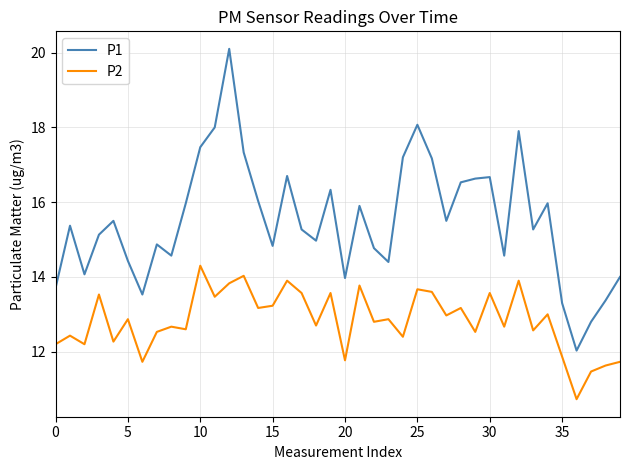

True or false: P2 and P1 intersect in this chart.

False